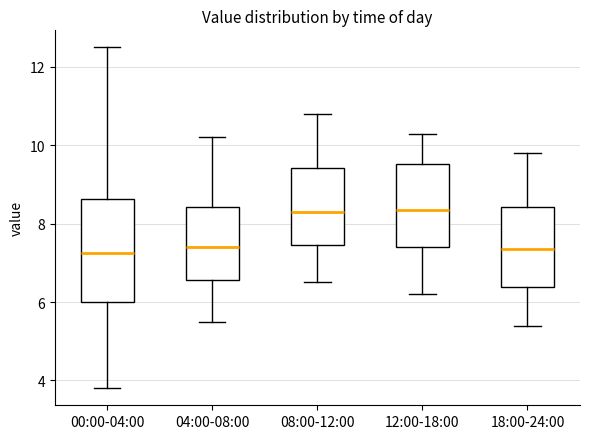

Where is the lower edge of the box for 00:00-04:00 on the y-axis? The values are not printed on the chart, so give them approximately, as read against the axis.

6.0